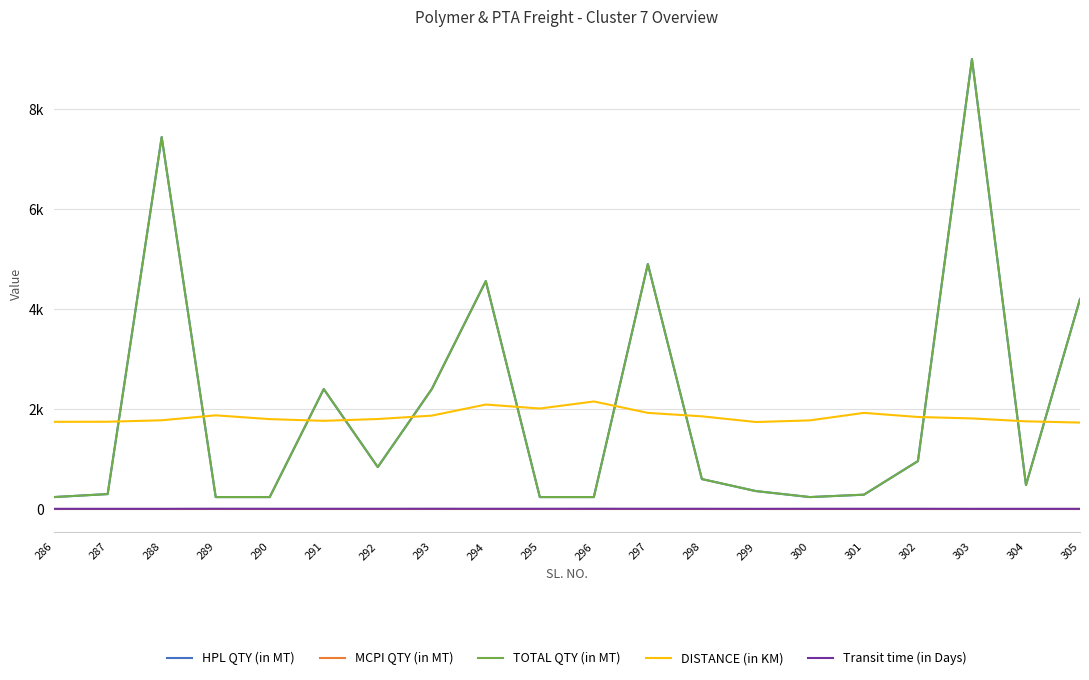

What is the sum of the Transit time (in Days) values at 299 and 290?

11